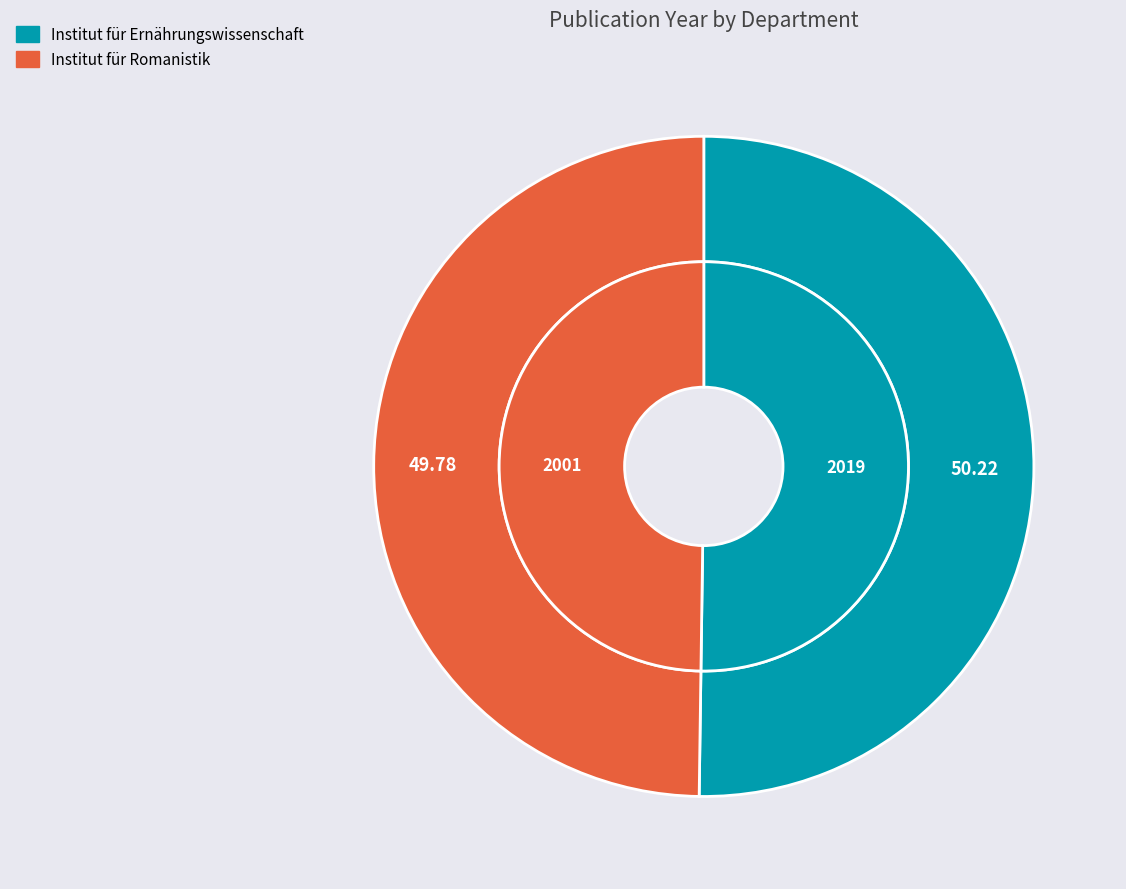

What is the change in value from Institut für Ernährungswissenschaft to Institut für Romanistik?

-18